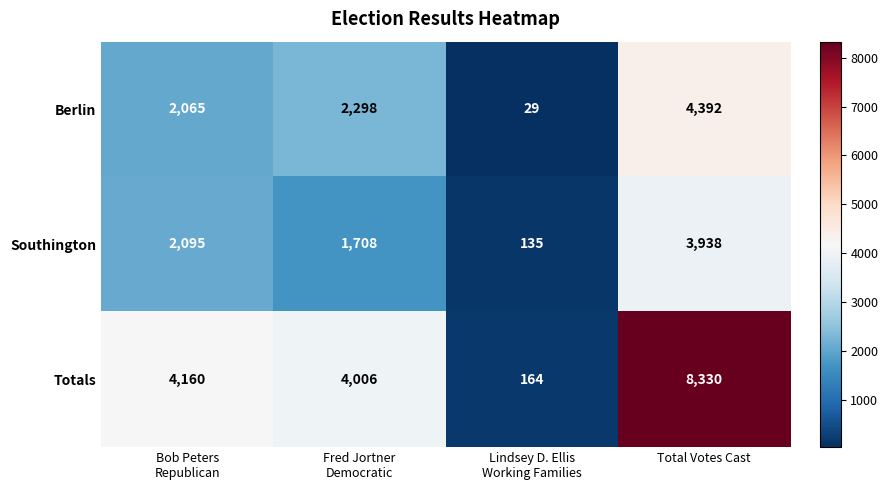

What is the greatest value displayed?

8330